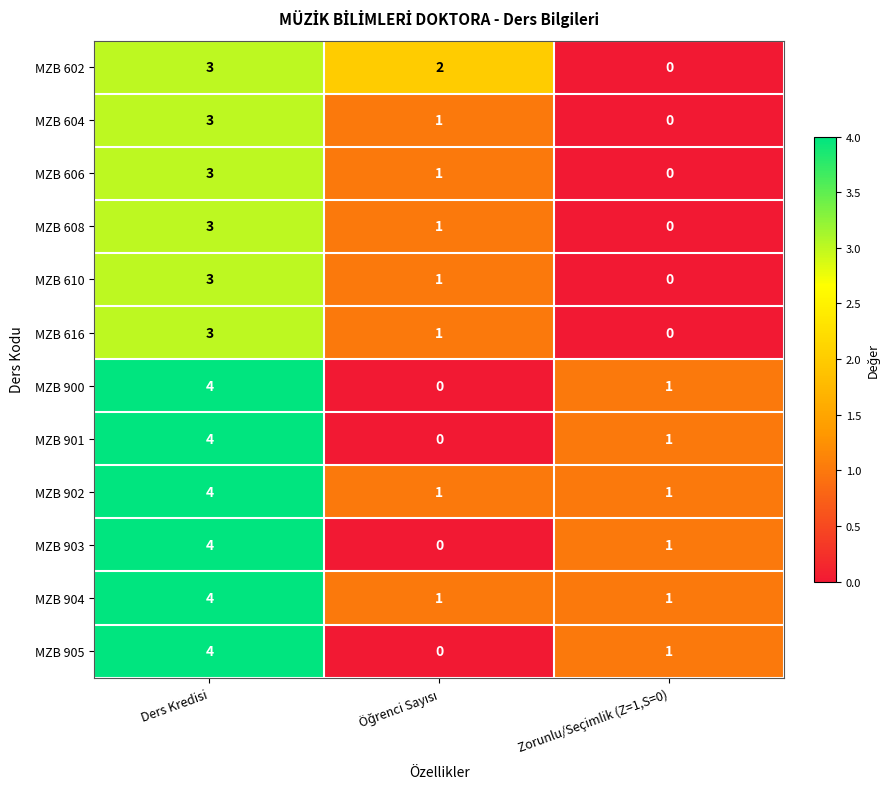

At which category is the sum across all series the highest?

Ders Kredisi